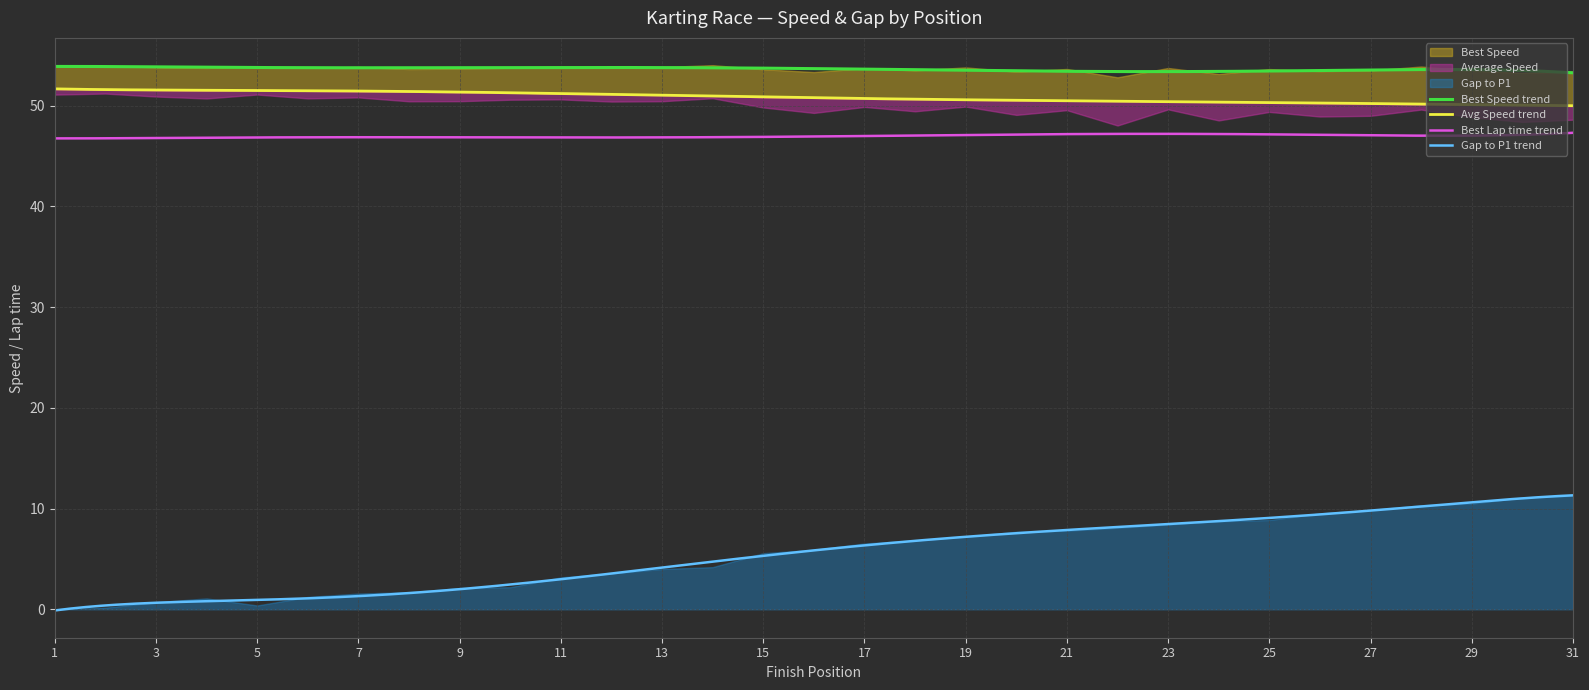

The value of Gap to P1 at 5 is 0.4. True or false?

True